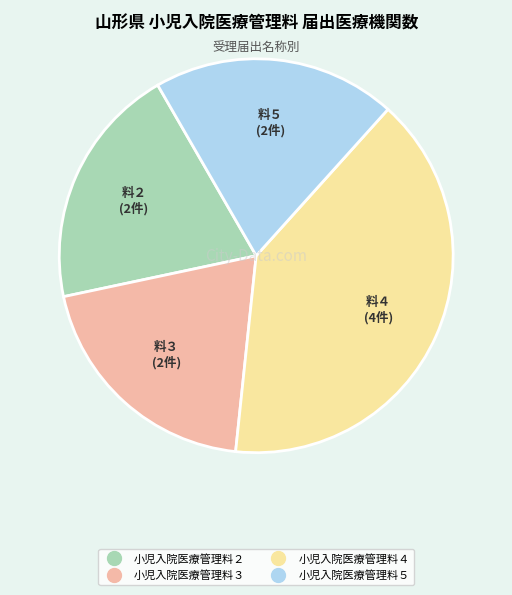

True or false: 小児入院医療管理料２ accounts for 20% of the total.

True